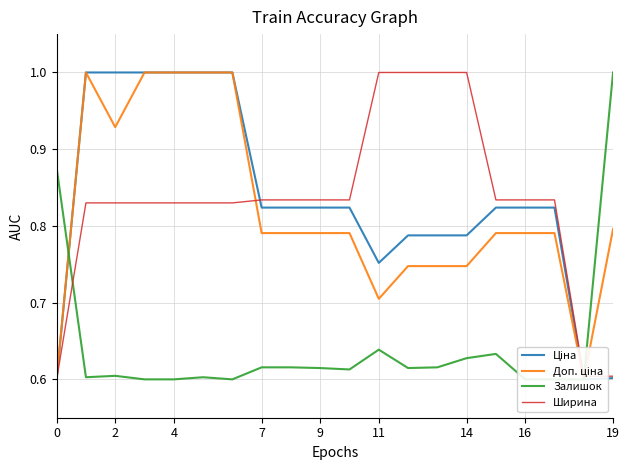

Count the number of data series in this chart.

4